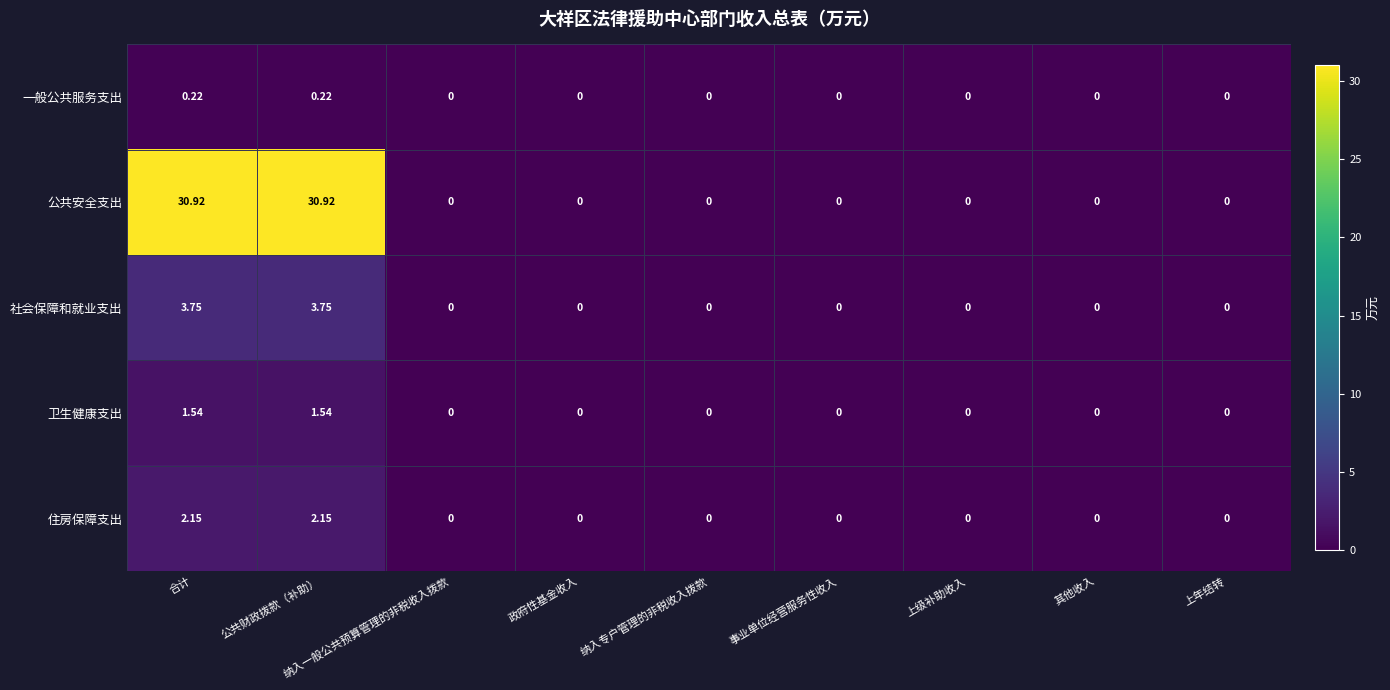

Rank the series by their maximum value, from highest to lowest.

公共安全支出, 社会保障和就业支出, 住房保障支出, 卫生健康支出, 一般公共服务支出